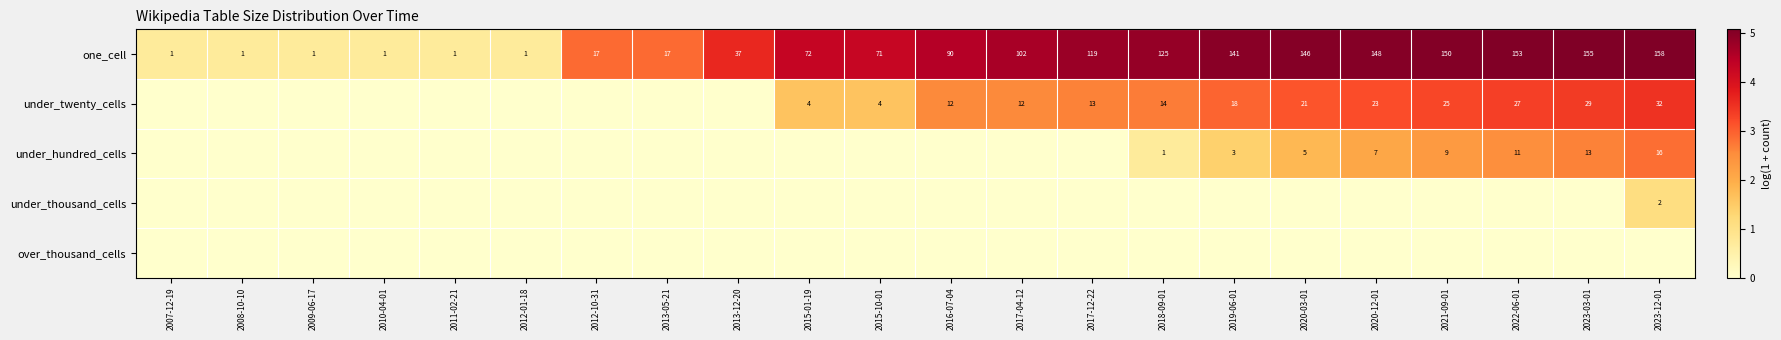

True or false: under_thousand_cells has a value of 3 at 2023-12-01.

False